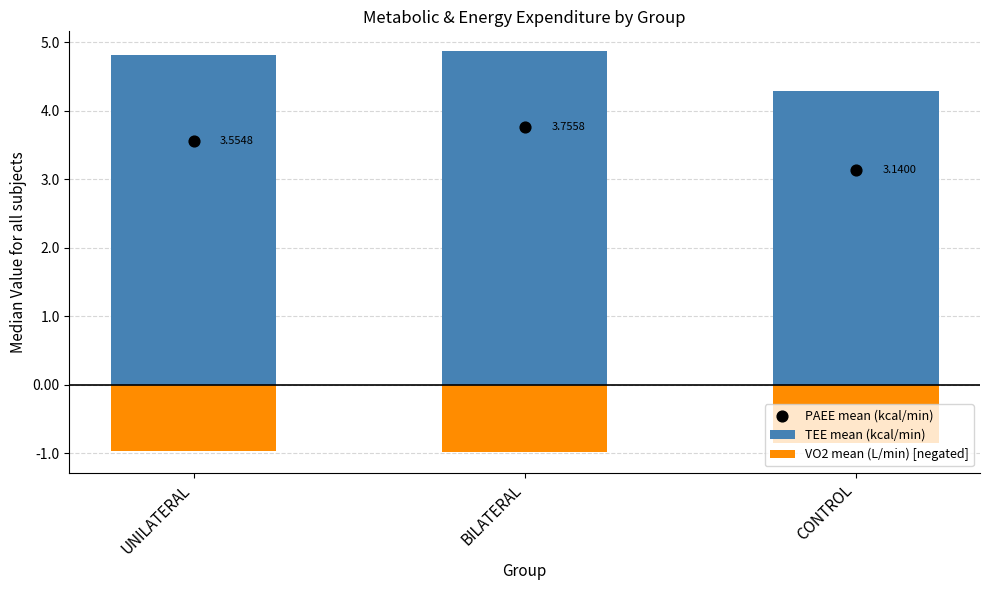

At which category is the sum across all series the highest?

BILATERAL